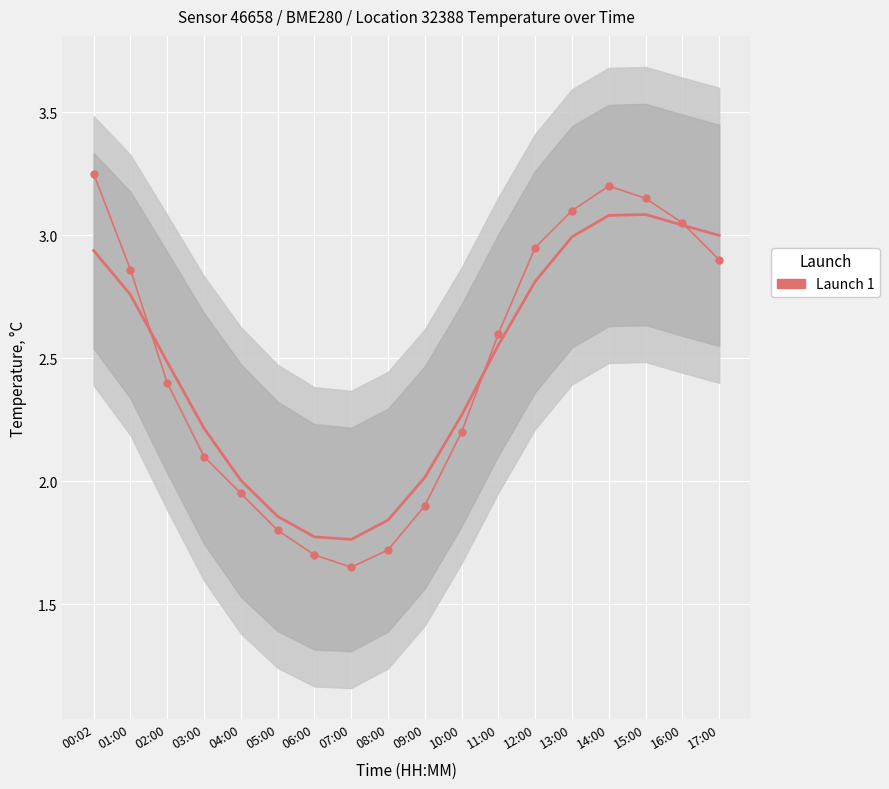

True or false: the data shows 0.5 at 09:00.

False